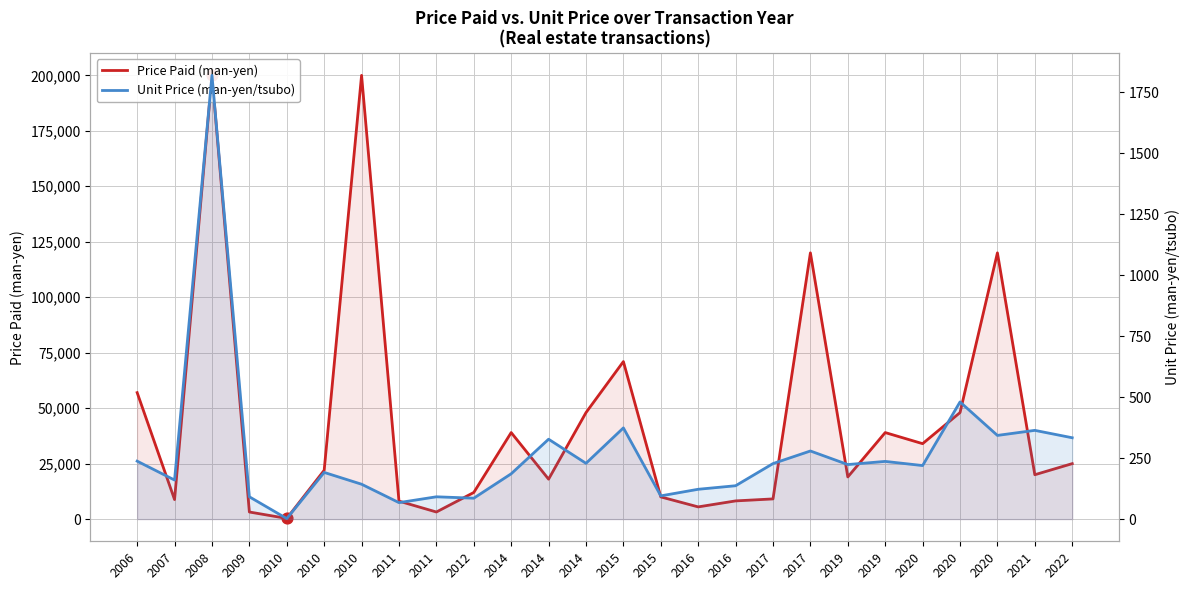

Which series contains the lowest Y value?

Unit Price (man-yen/tsubo)